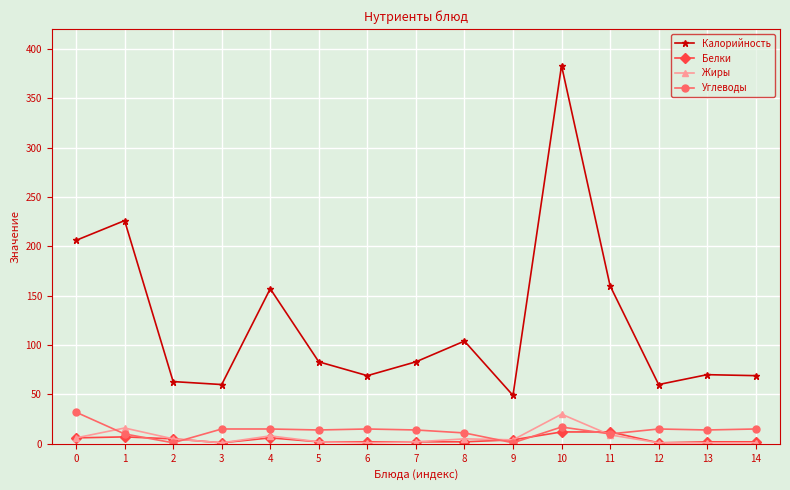

What is the total value across all series at 10?

442